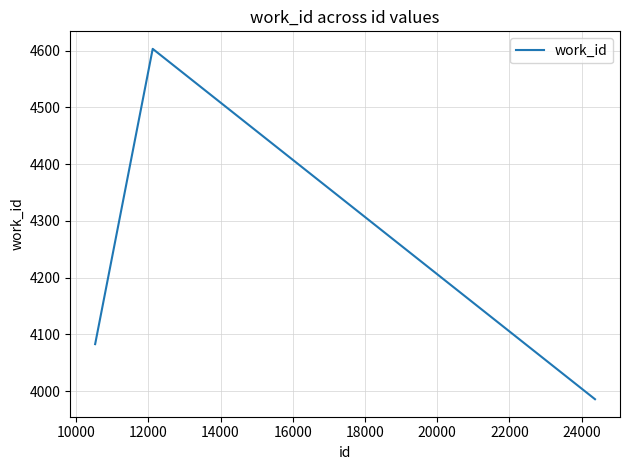

What is the minimum value shown in the chart?

3986